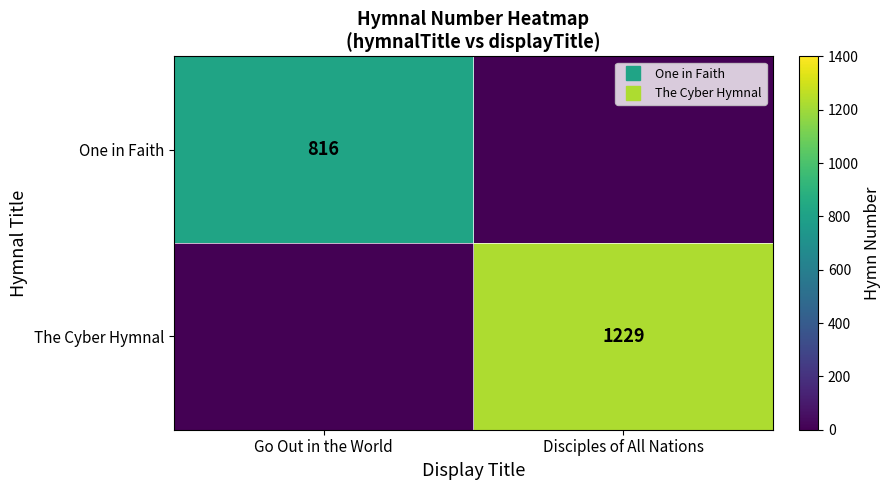

What is the difference between the maximum and minimum values in the The Cyber Hymnal series?

1229